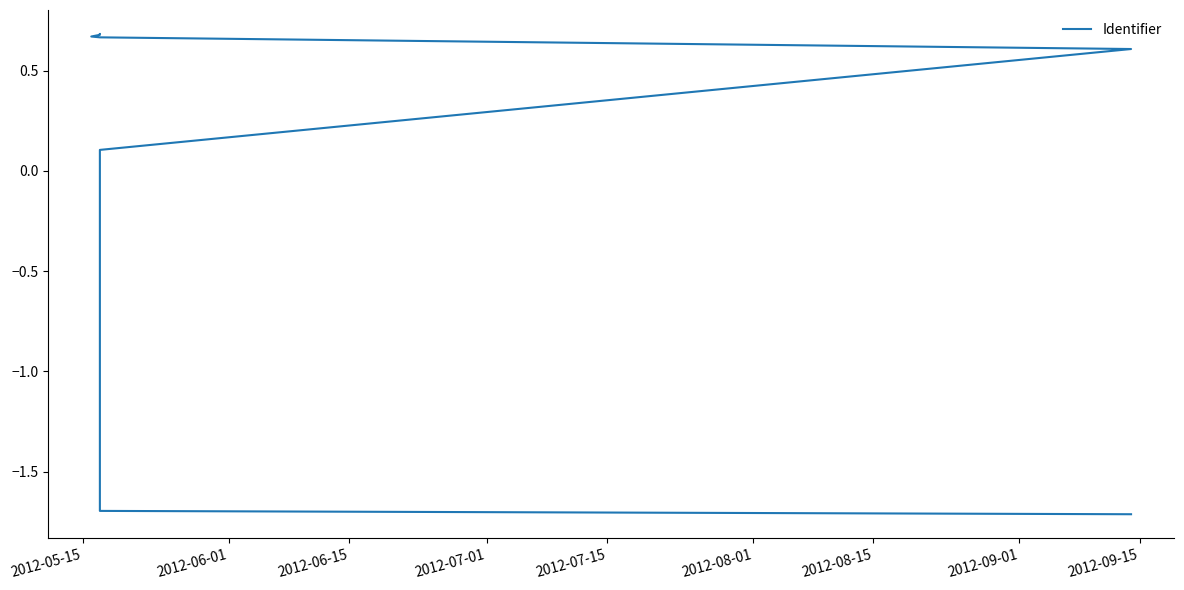

What is the approximate value at 2012-08-15?

0.7